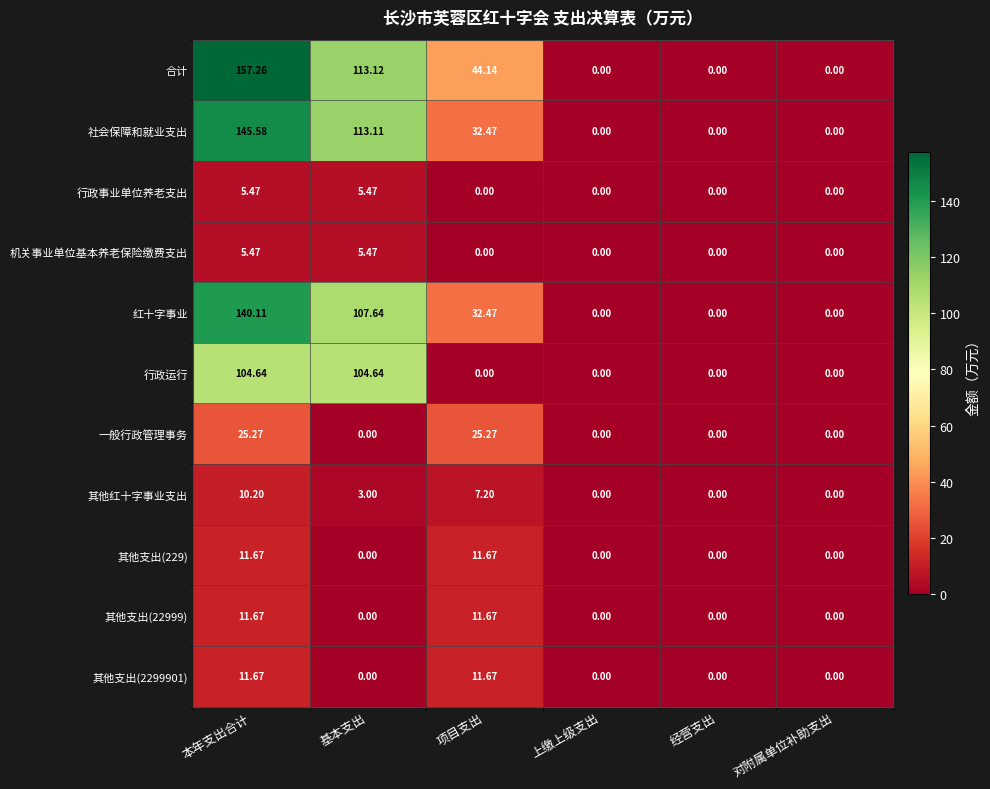

Which series has the largest range (max minus min)?

合计